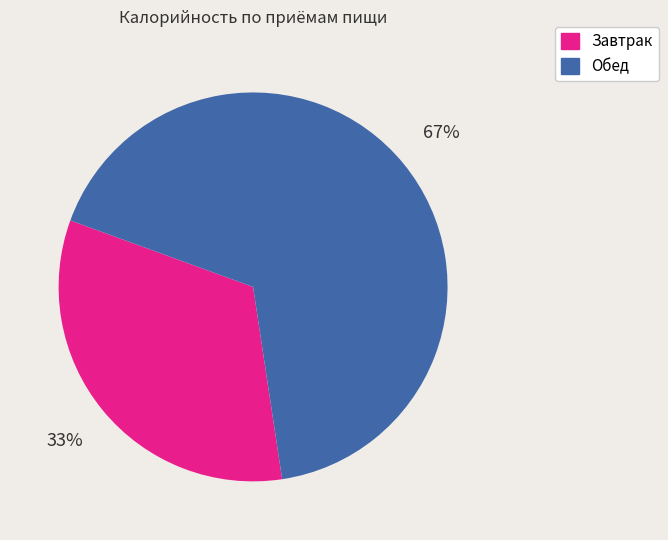

Rank the categories by value from highest to lowest.

Обед, Завтрак